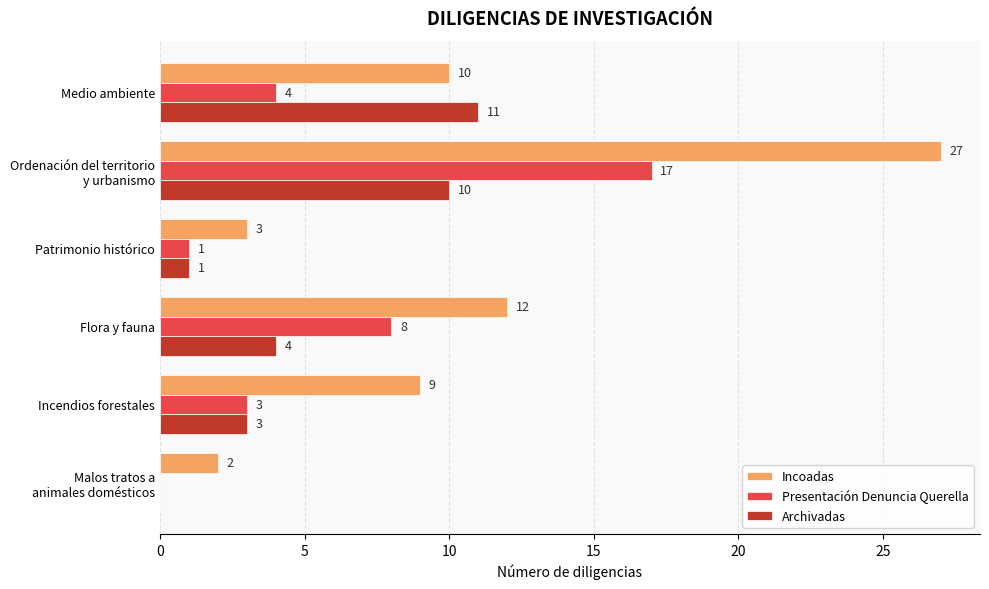

What is the sum of all Incoadas values?

63